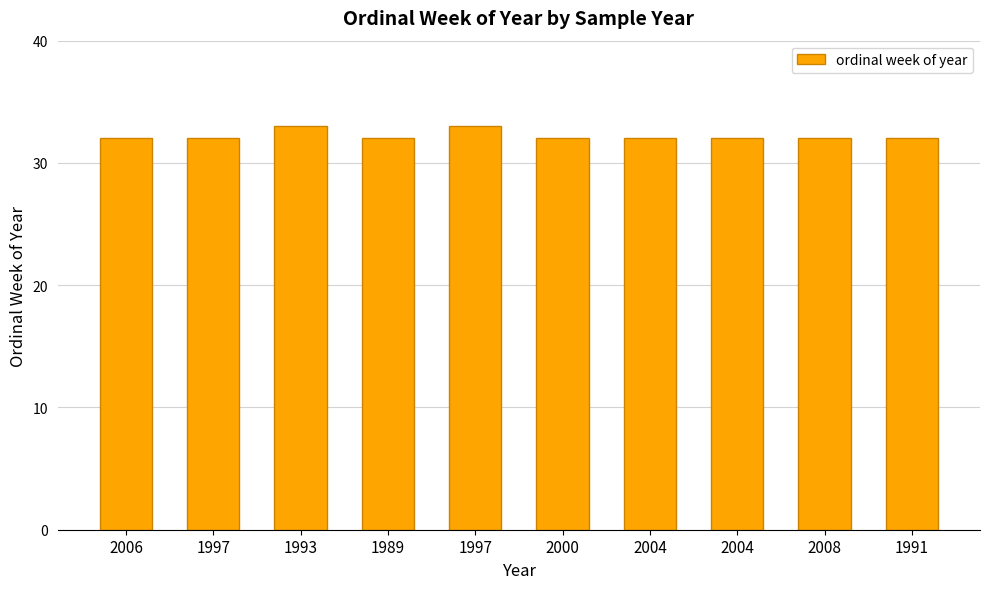

Between 2006 and 1989, which is larger?

2006